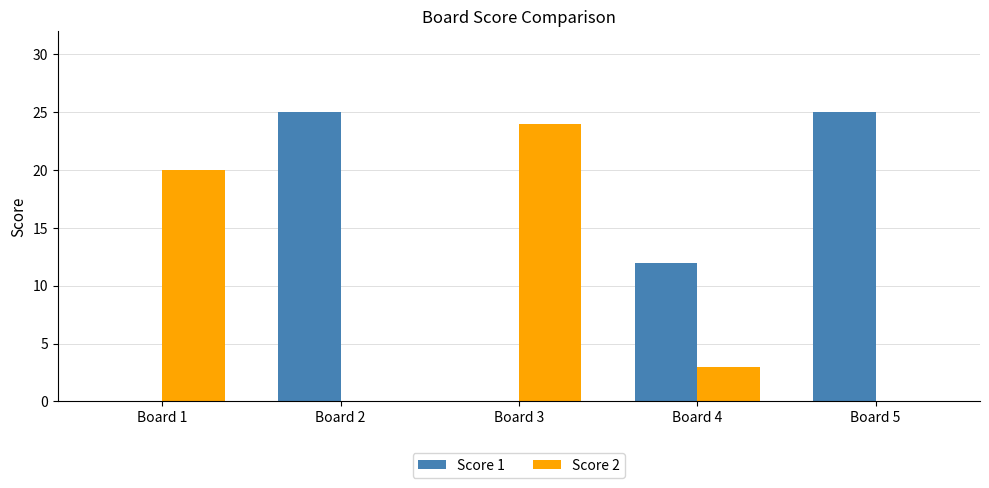

Is it true that Score 1 equals 0 at Board 3?

True